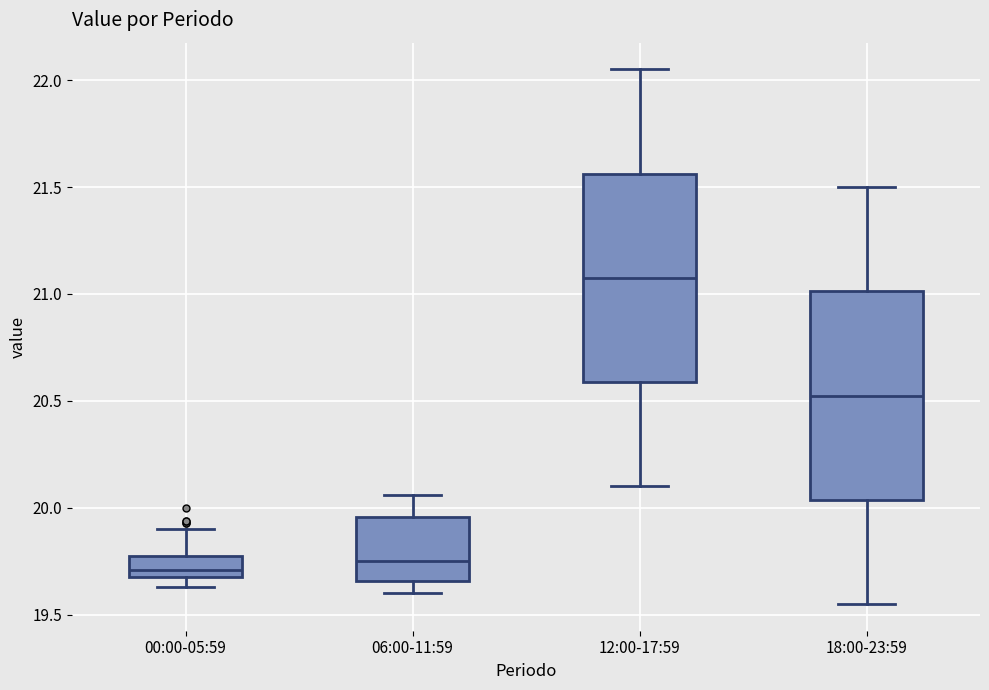

Reading left to right, transcribe this box plot: for each box, give where its median line is, the range the box spans, and where its two whiskers end, as read against the y-axis. The values are not printed on the chart, so give them approximately, as read against the axis.

00:00-05:59: median 19.70 (just above the box's lower edge), box 19.70 to 19.80, whiskers 19.65 to 19.90
06:00-11:59: median 19.75, box 19.65 to 19.95, whiskers 19.60 to 20.05
12:00-17:59: median 21.10, box 20.60 to 21.55, whiskers 20.10 to 22.05
18:00-23:59: median 20.55, box 20.05 to 21.00, whiskers 19.55 to 21.50